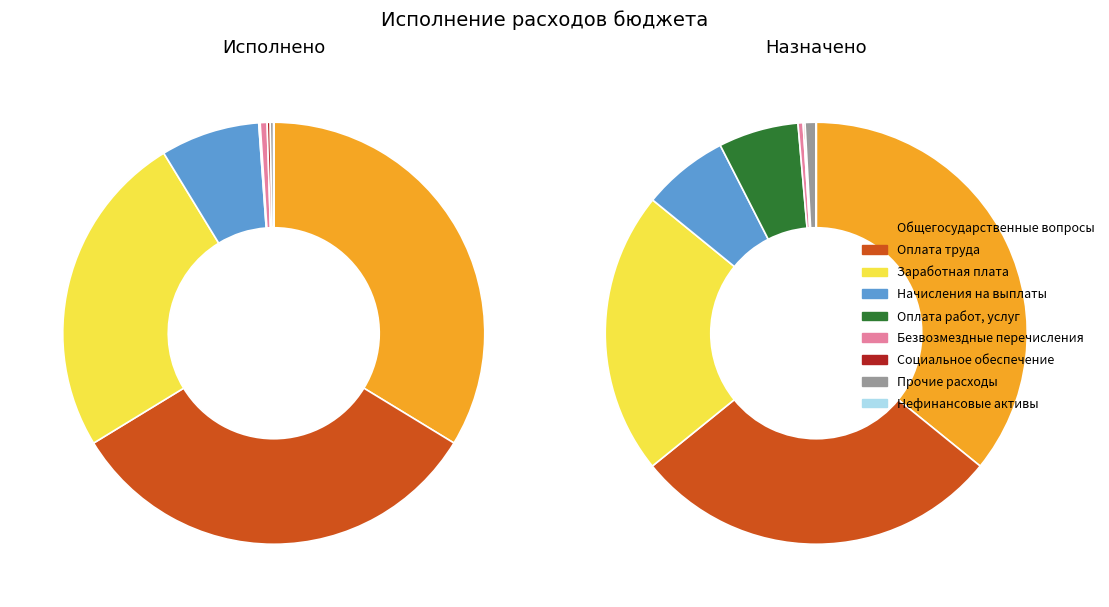

What is the ratio of the value at Оплата труда и начисления to the value at Поступление нефинансовых активов?

6209.4